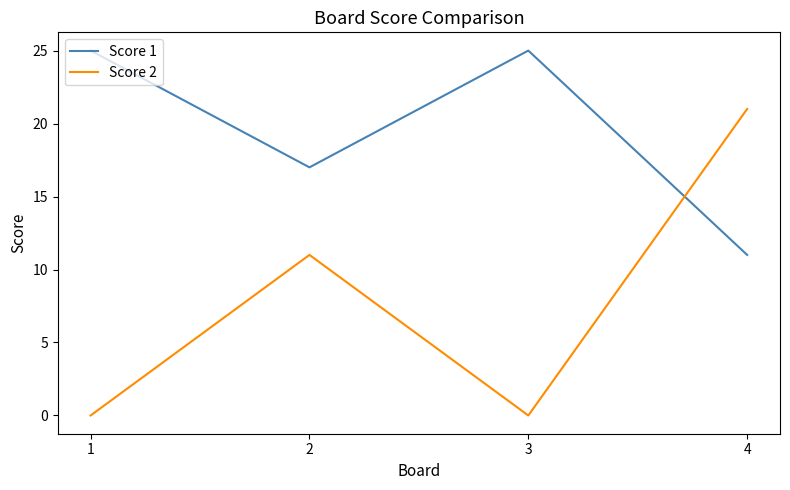

Where is the first local maximum for Score 1?

3